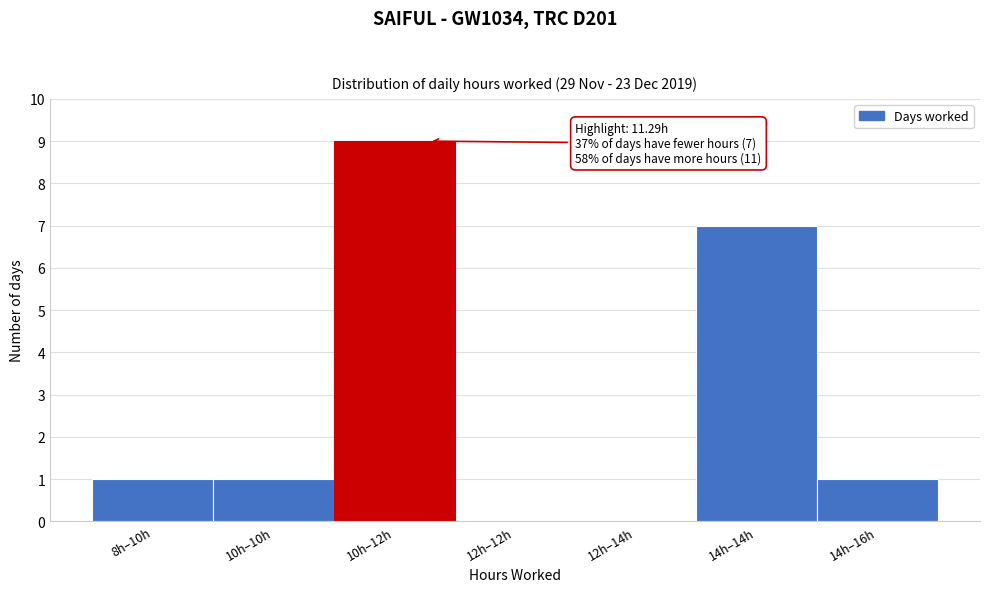

Reading left to right, list all the values displayed in this chart.

8h–10h=1	10h–10h=1	10h–12h=9	12h–12h=0	12h–14h=0	14h–14h=7	14h–16h=1